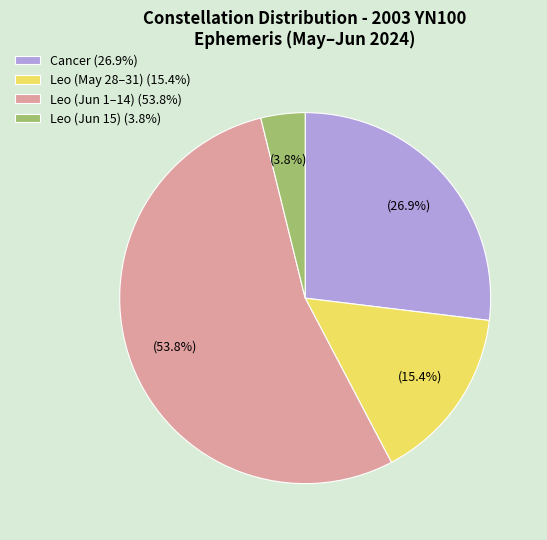

Count the number of slices in the pie.

4